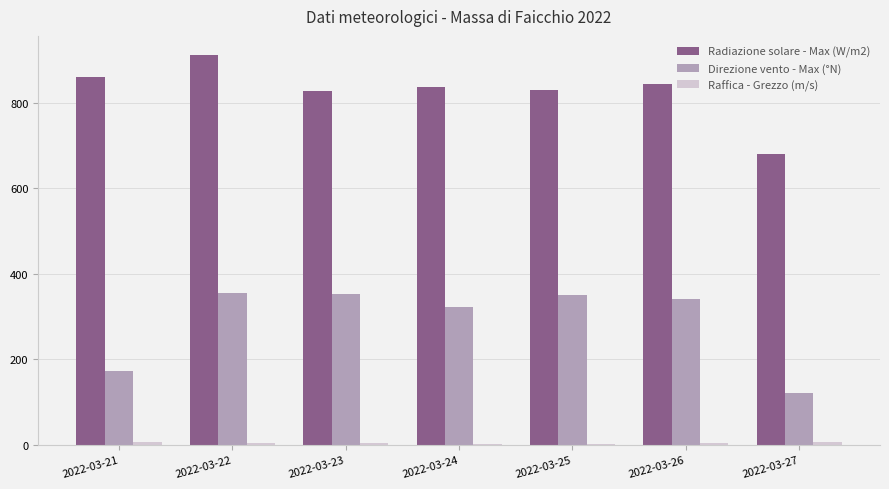

Which series has the widest spread of values?

Direzione vento - Max (°N)